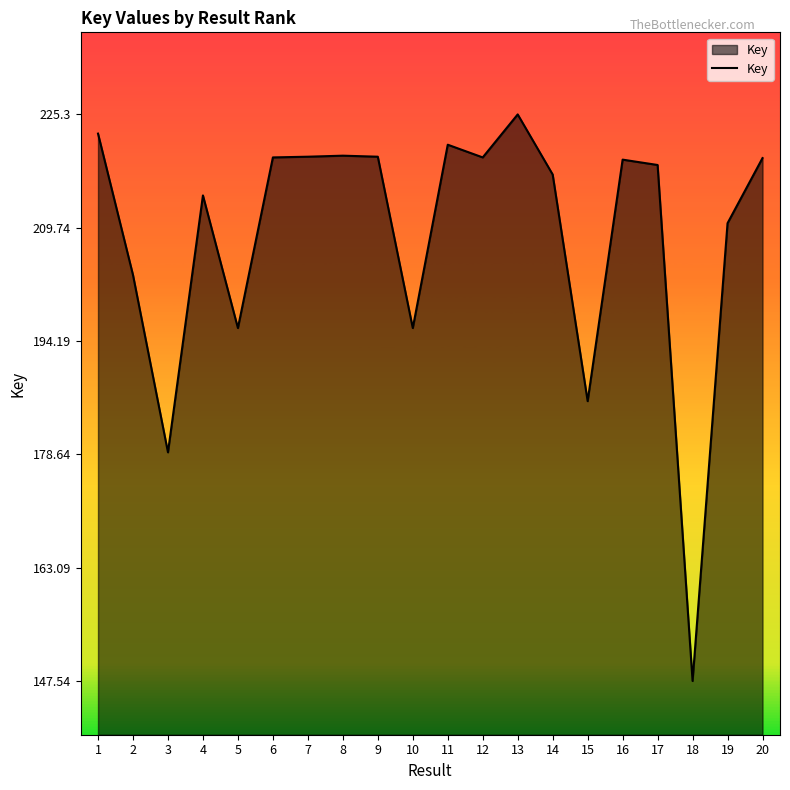

The chart shows a value of 227766006 at 18. True or false?

False